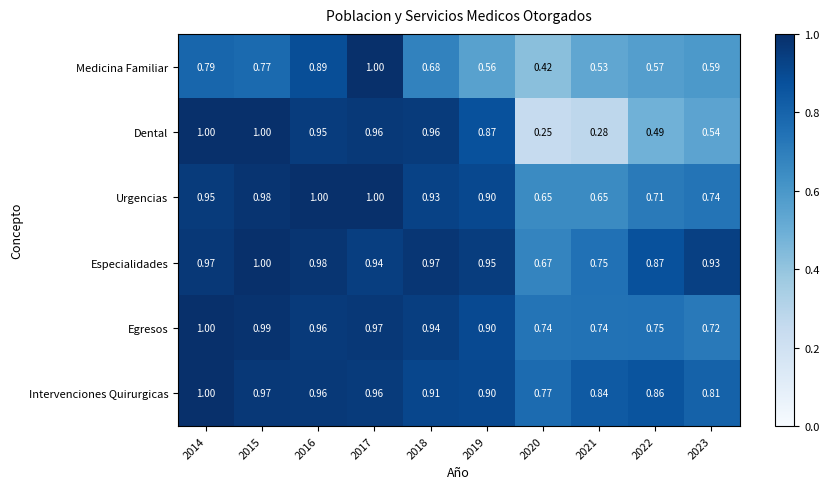

Which series has the widest spread of values?

Dental